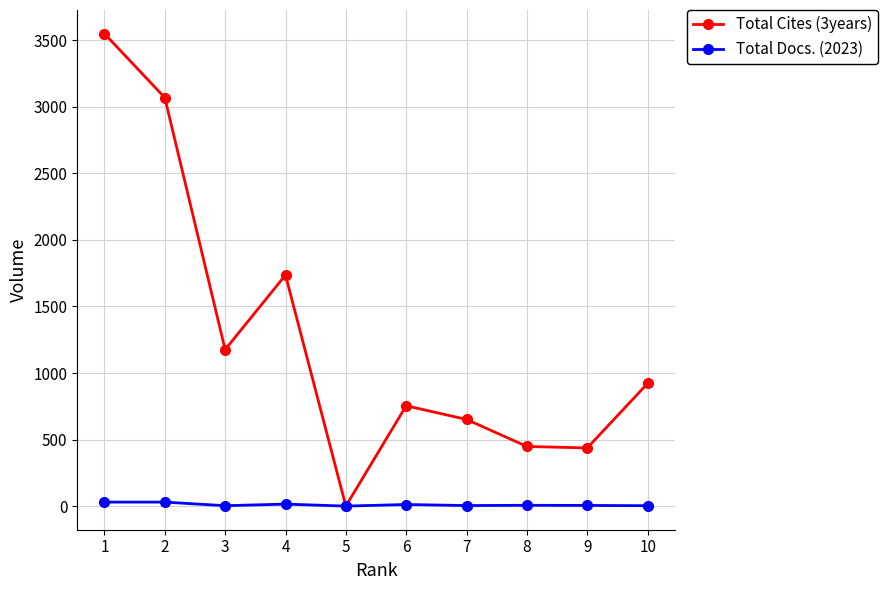

Which series has the widest spread of values?

Total Cites (3years)